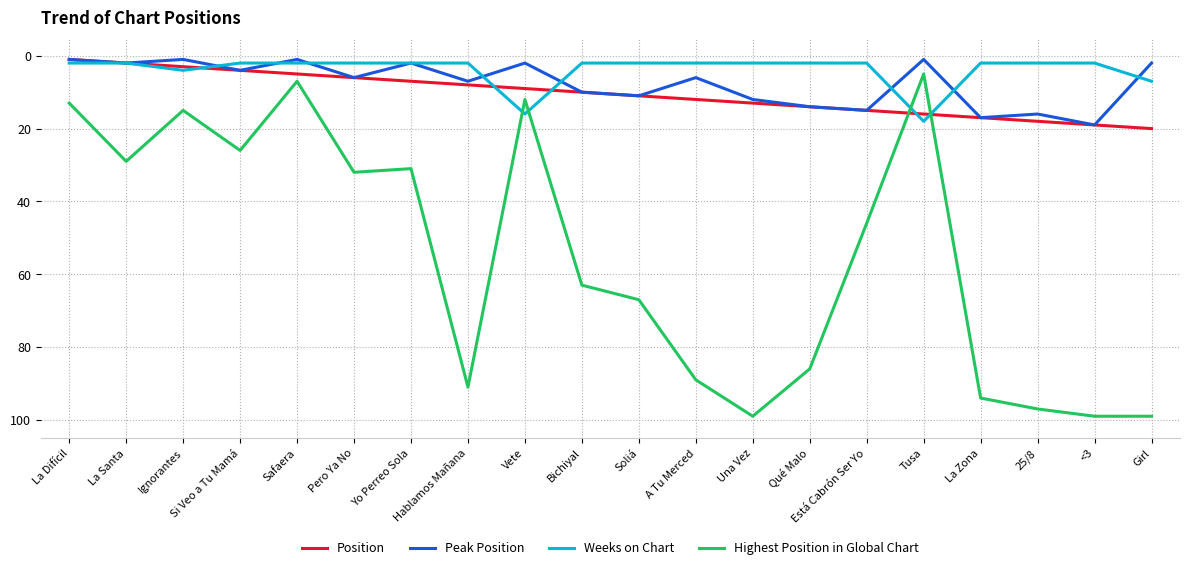

Which series changed the most between Una Vez and Está Cabrón Ser Yo?

Highest Position in Global Chart